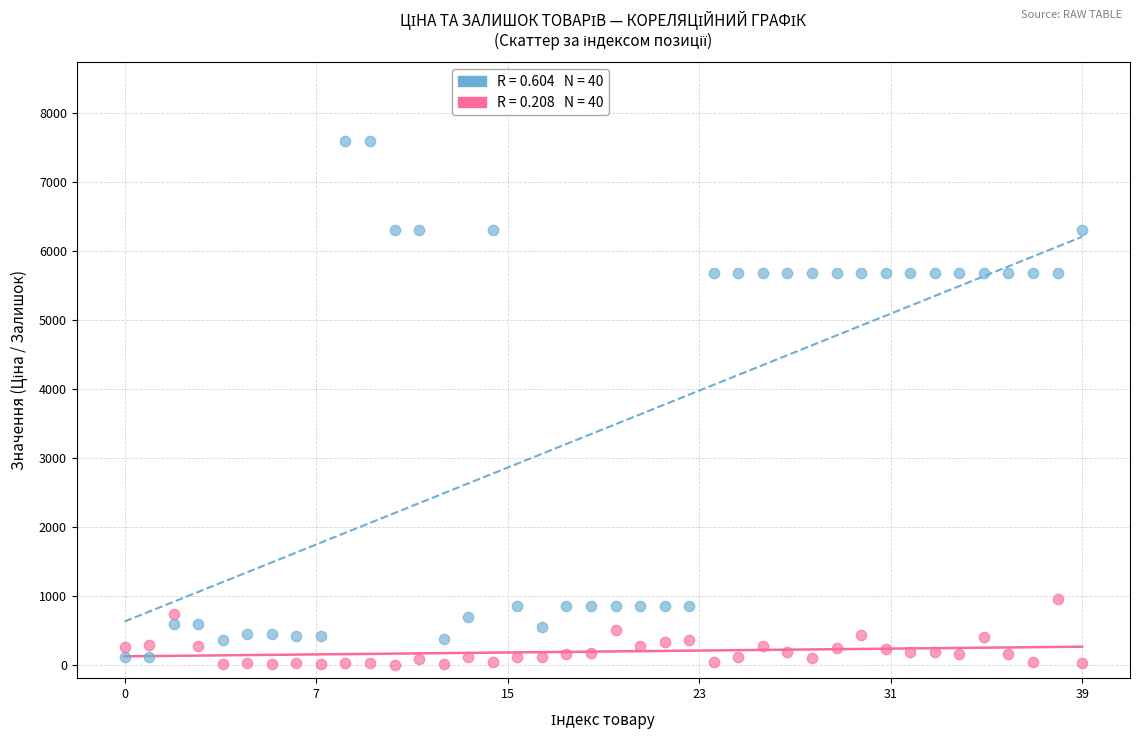

Across all data points, what is the range of Y values (max minus min)?

7595.5